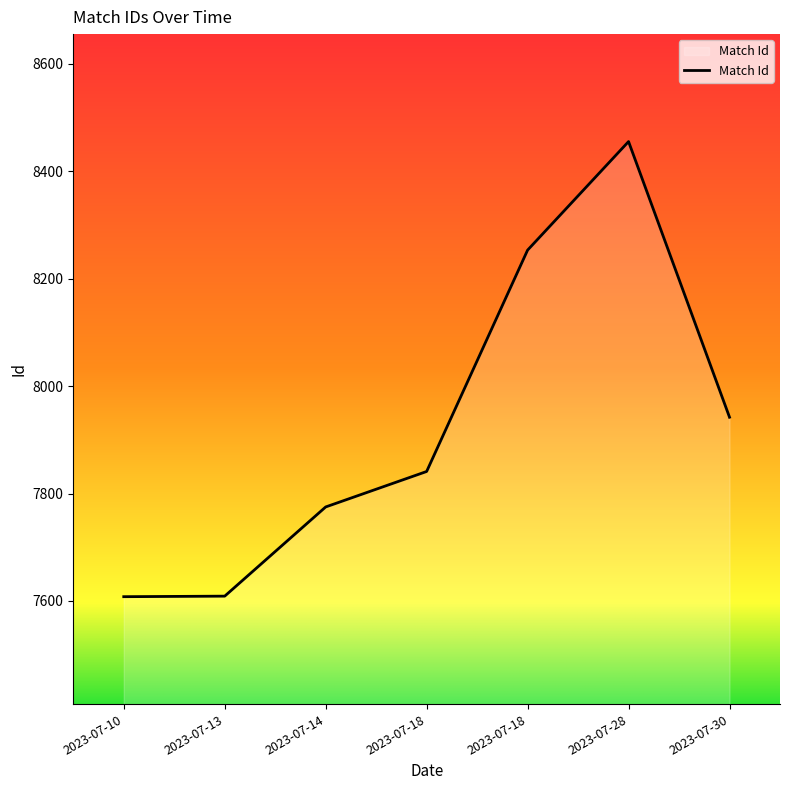

Reading right to left, what are all the values shown in this chart?

7942	8455	8253	7841	7775	7609	7608